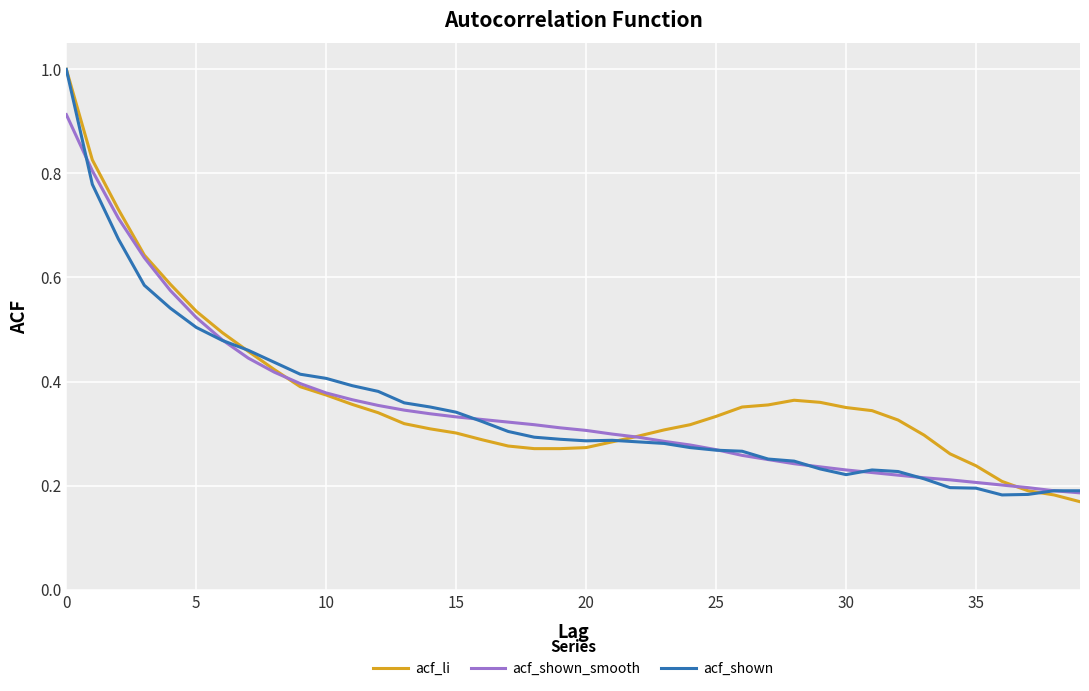

What is the highest value of the acf_li series?

1.0